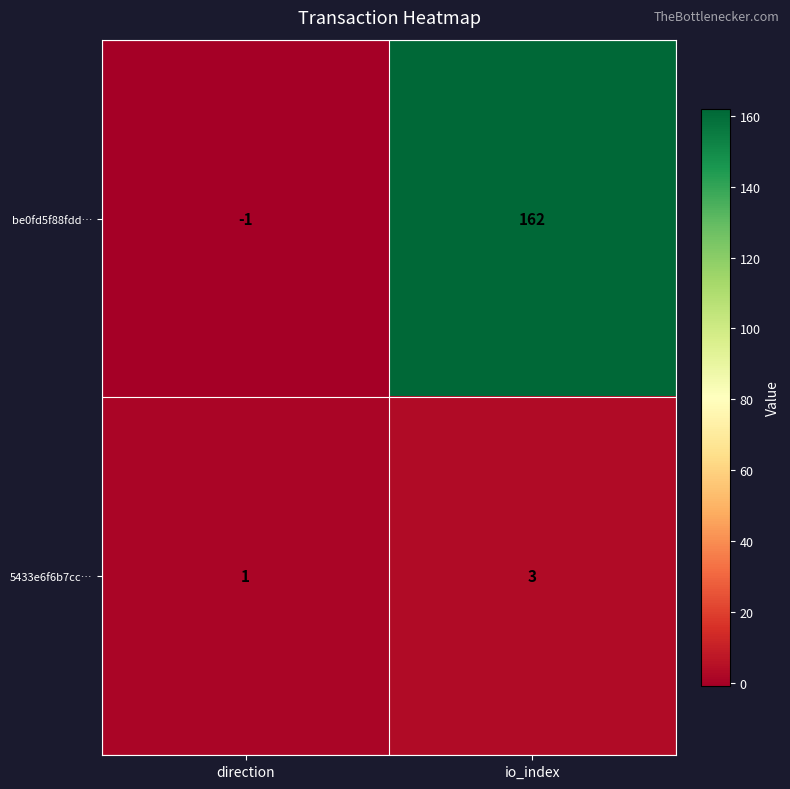

What is the sum of the 5433e6f6b7cc… values at io_index and direction?

4